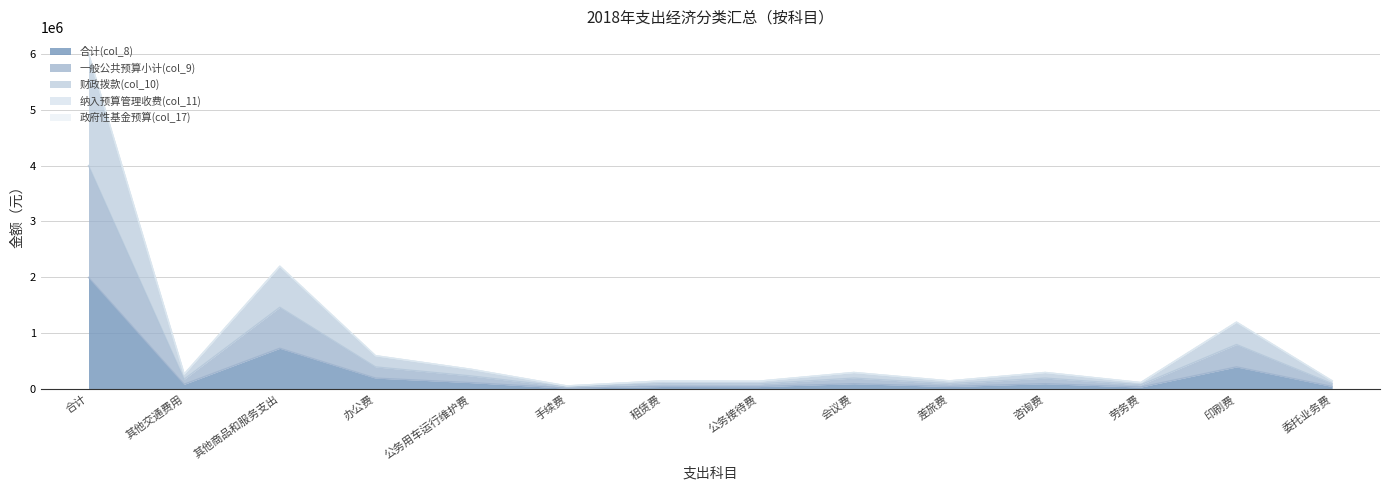

Does the chart have visible grid lines?

Yes